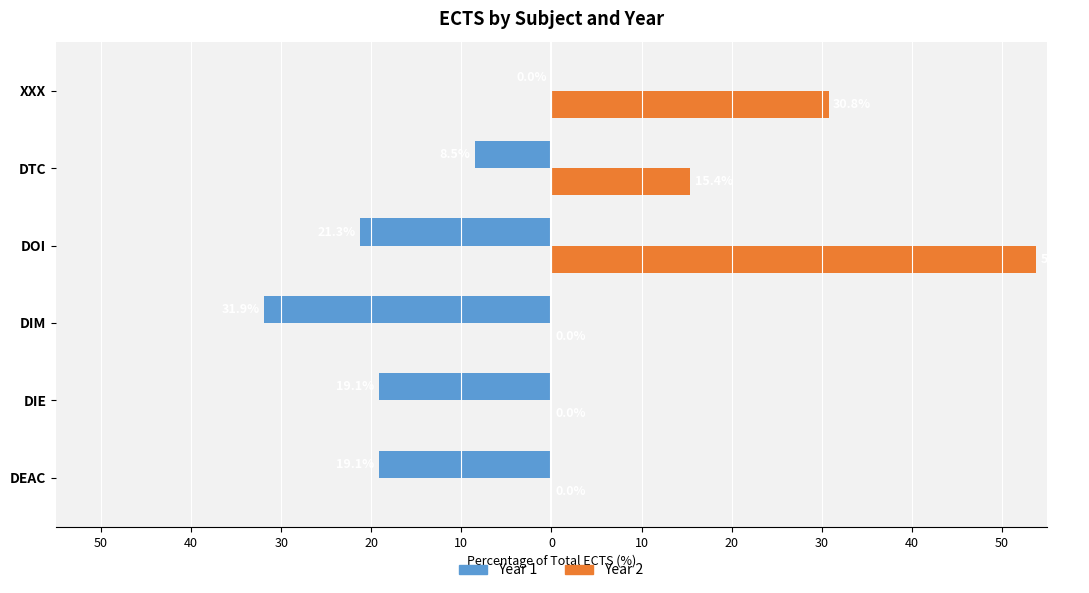

What are all the series names shown in the legend?

Year 1, Year 2